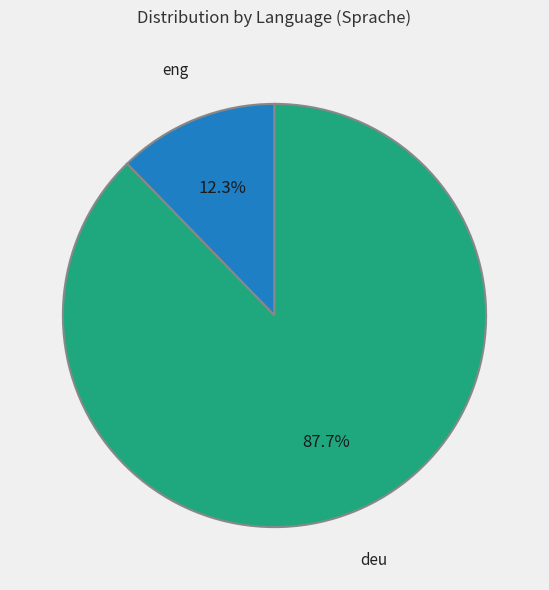

To the nearest percent, what is the average slice percentage?

50%